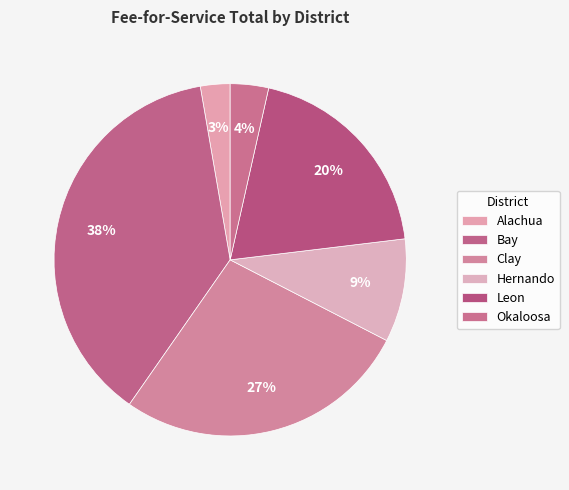

Is the sum of Leon and Okaloosa greater than half?

No